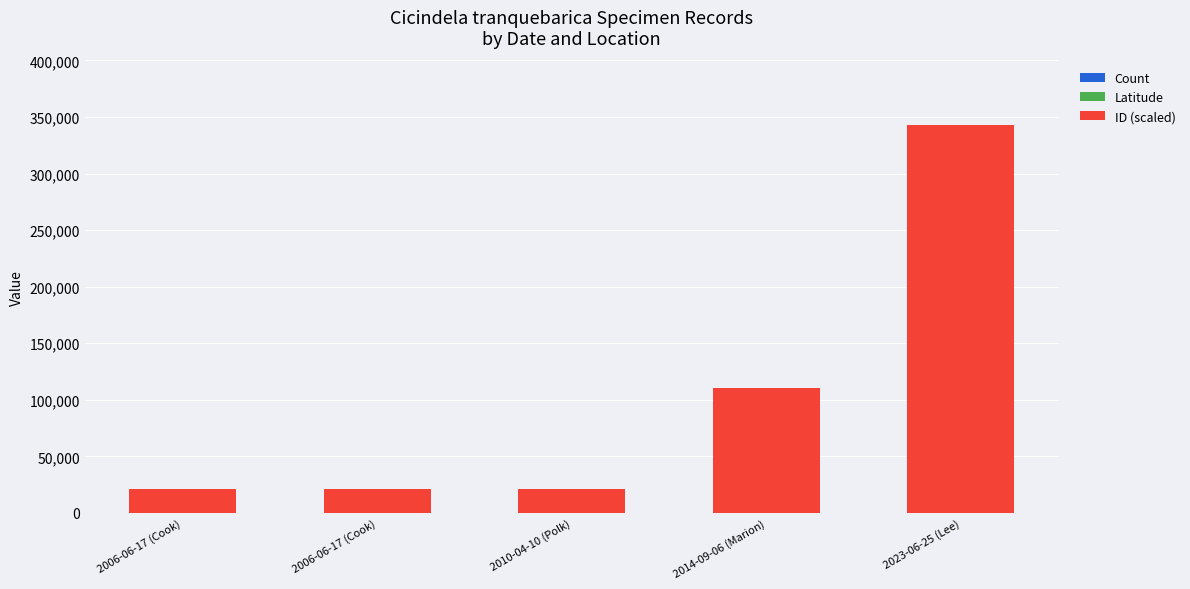

What is the label of the 4th bar from the left?

2014-09-06 (Marion)